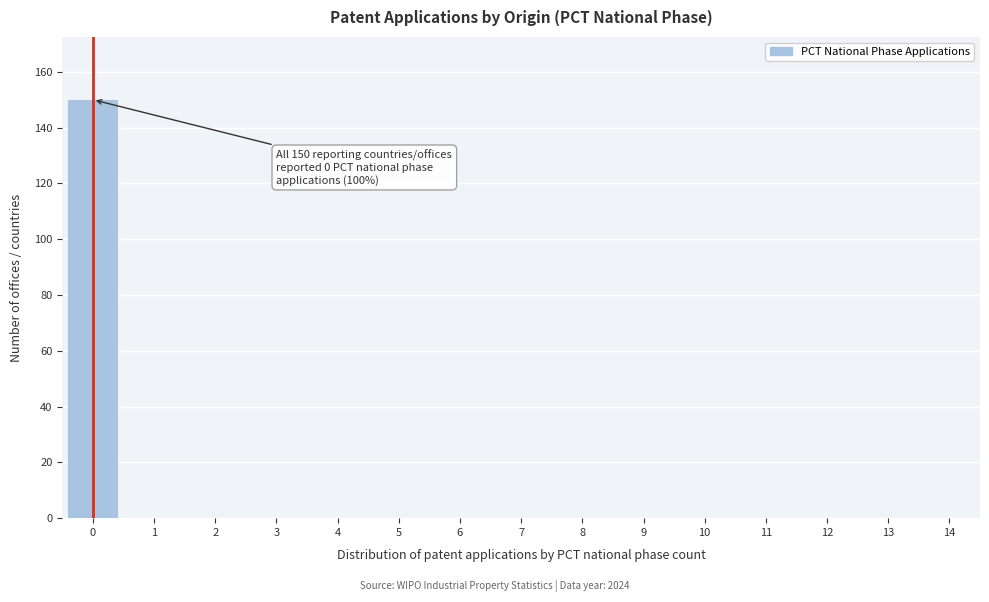

Reading right to left, what are all the values shown in this chart?

14=0	13=0	12=0	11=0	10=0	9=0	8=0	7=0	6=0	5=0	4=0	3=0	2=0	1=0	0=150